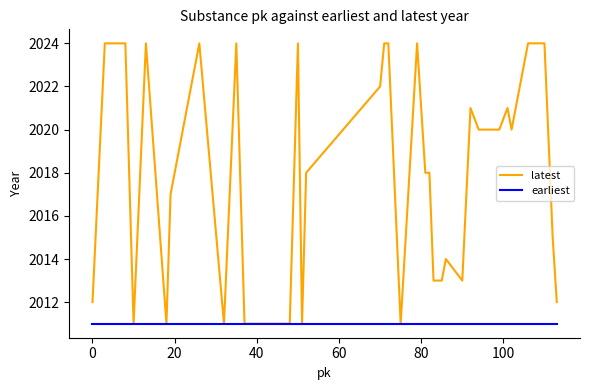

Which series has the largest range (max minus min)?

latest